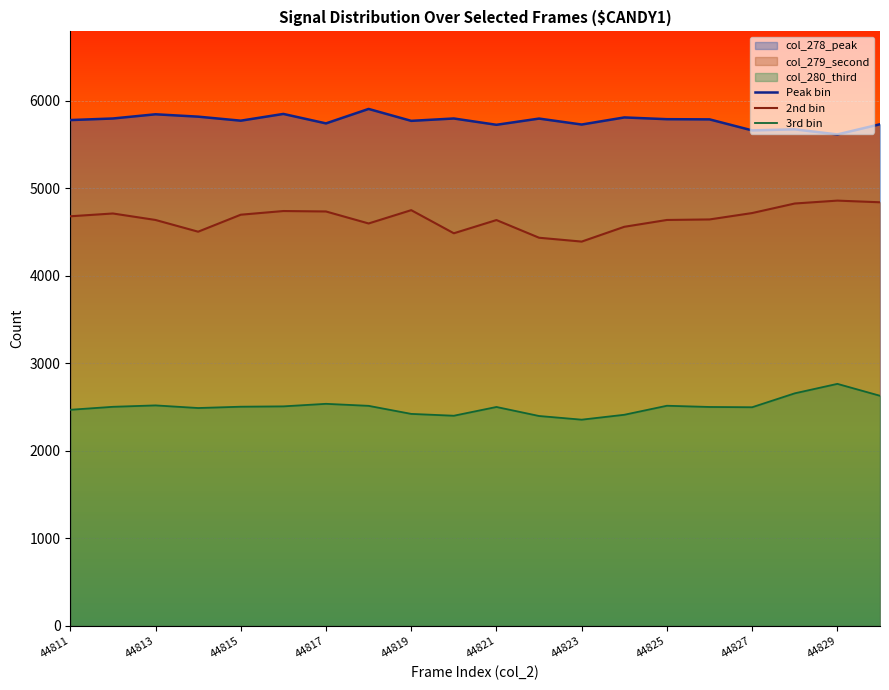

How many data points does each series have?

20